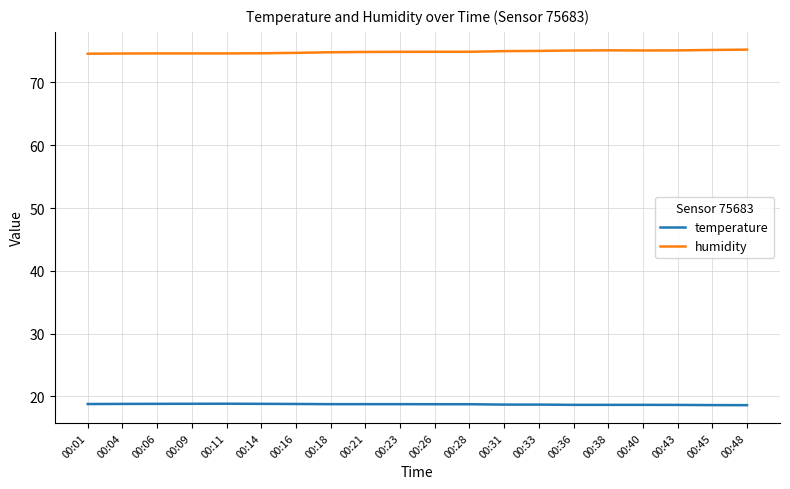

Which series has the largest total across all categories?

humidity